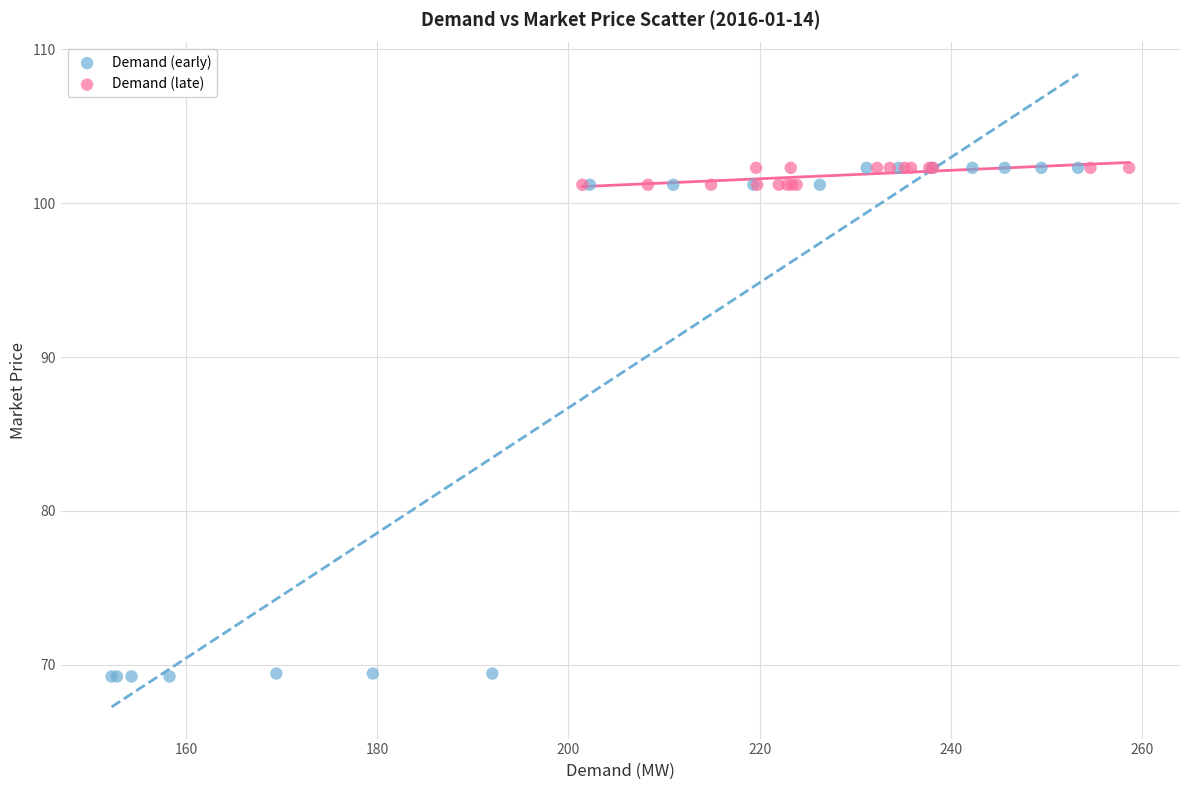

What are all the series names shown in the legend?

Demand (early), Demand (late)